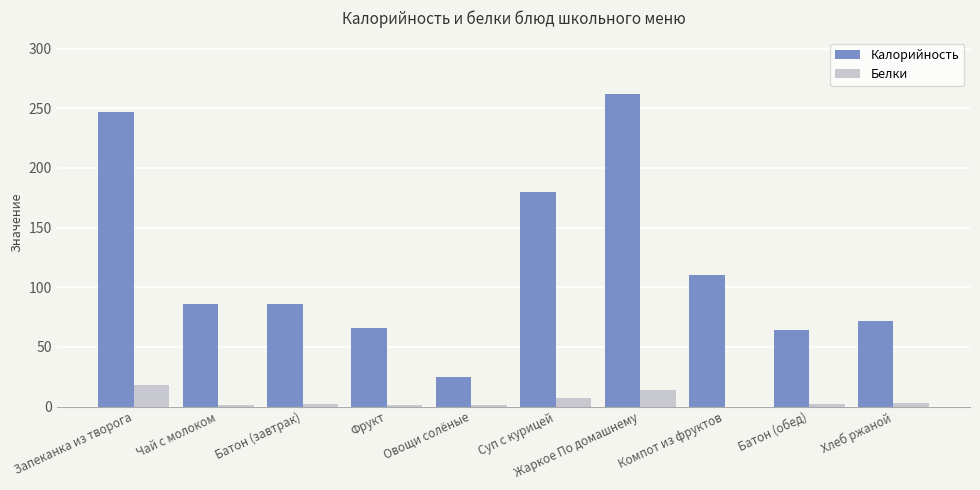

At which category does the chart reach its peak across all series?

Жаркое По домашнему